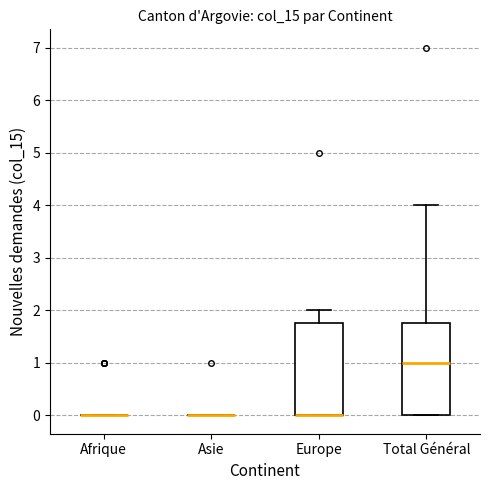

Reading left to right, transcribe this box plot: for each box, give where its median line is, the range the box spans, and where its two whiskers end, as read against the y-axis. The values are not printed on the chart, so give them approximately, as read against the axis.

Afrique: box collapsed to a line at 0.0, whiskers 0.0 to 0.0
Asie: box collapsed to a line at 0.0, whiskers 0.0 to 0.0
Europe: median 0.0 (drawn on the box's lower edge), box 0.0 to 1.8, whiskers 0.0 to 2.0
Total Général: median 1.0, box 0.0 to 1.8, whiskers 0.0 to 4.0